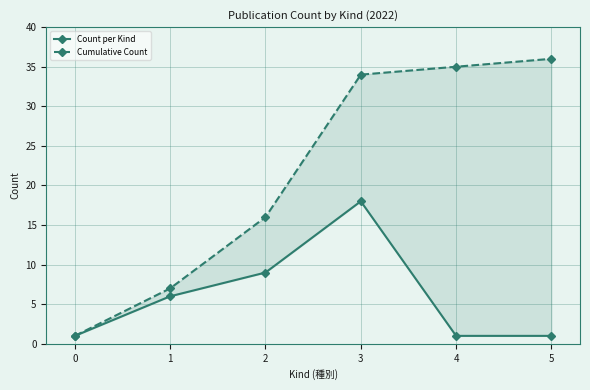

Count the number of categories in the chart.

6